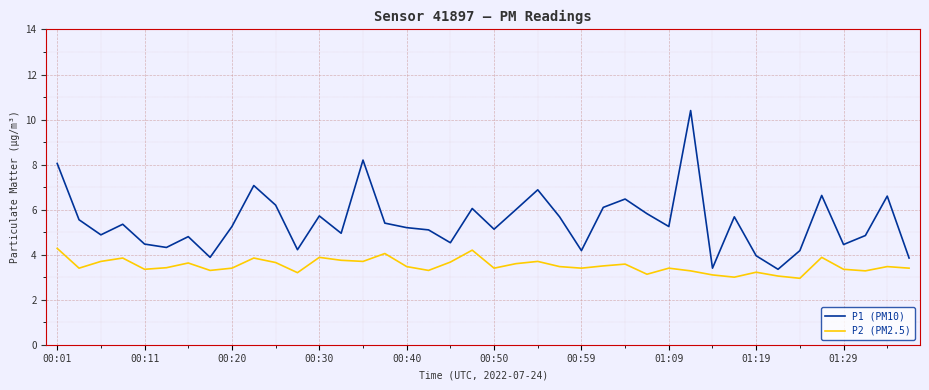

What are all the series names shown in the legend?

P1 (PM10), P2 (PM2.5)